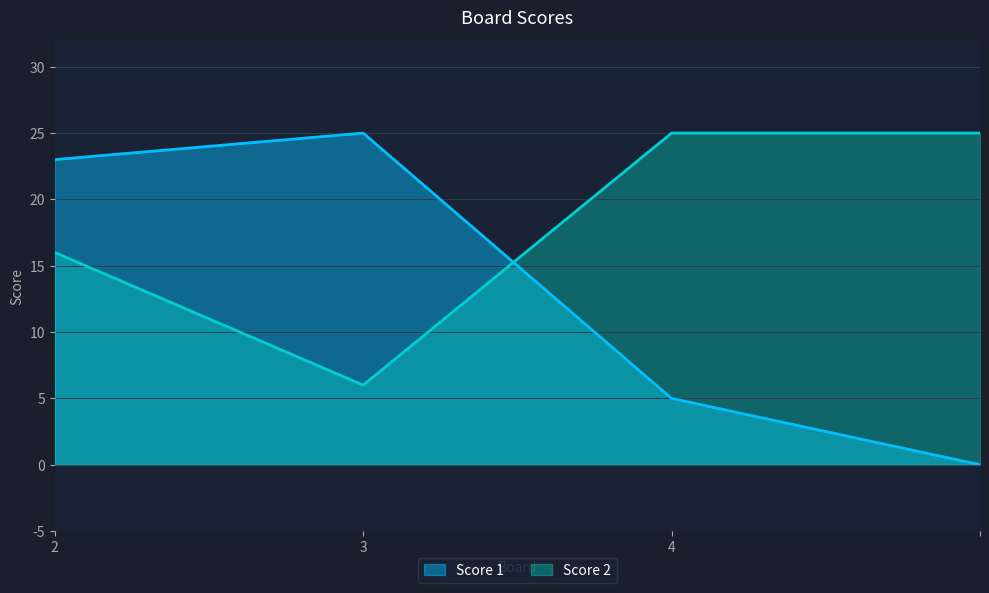

True or false: Score 1 and Score 2 cross at least once.

True